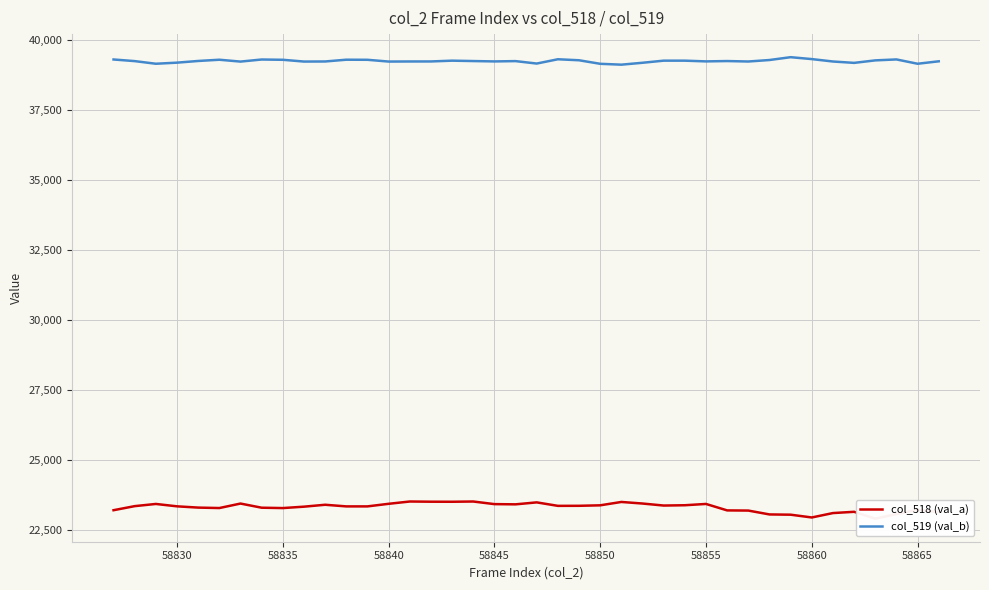

True or false: col_518 (val_a) and col_519 (val_b) cross at least once.

False